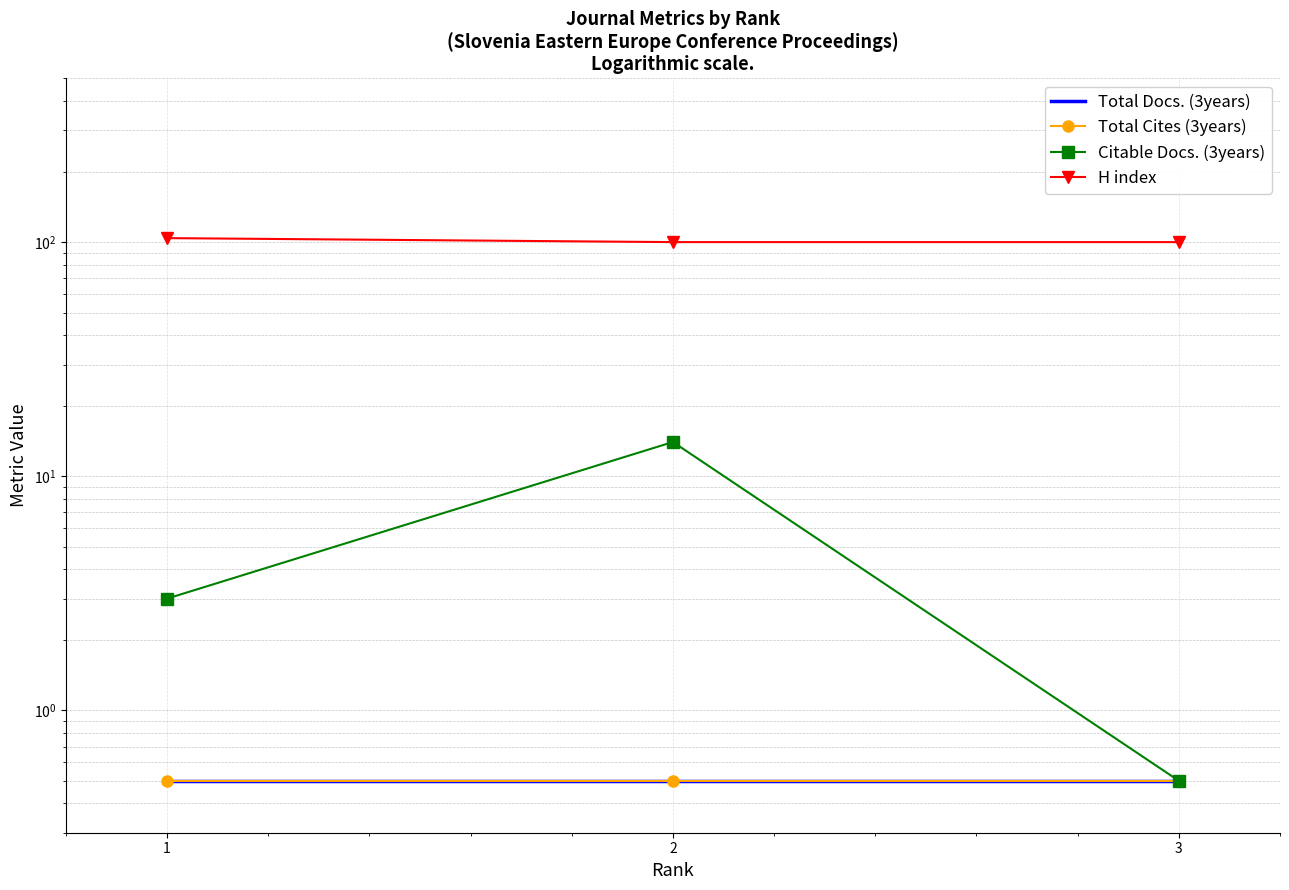

Reading right to left, list all the values displayed in this chart.

Total Docs. (3years): 3=0.5	2=0.5	1=0.5
Total Cites (3years): 3=0.5	2=0.5	1=0.5
Citable Docs. (3years): 3=0.5	2=14.0	1=3.0
H index: 3=100.0	2=100.0	1=104.0